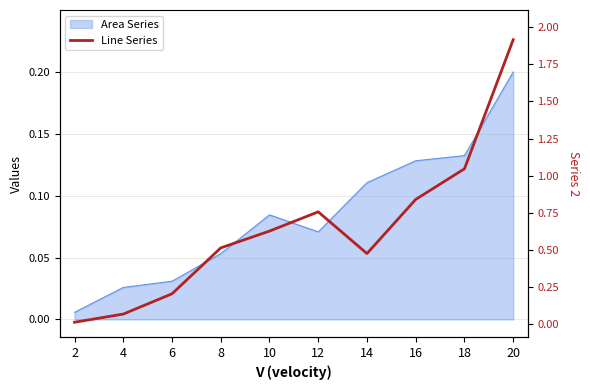

How many interior local valleys (lower than both neighbors) does the data have?

1